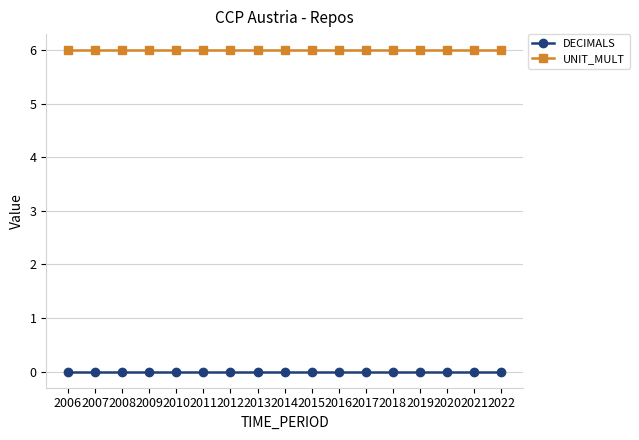

True or false: DECIMALS and UNIT_MULT cross at least once.

False